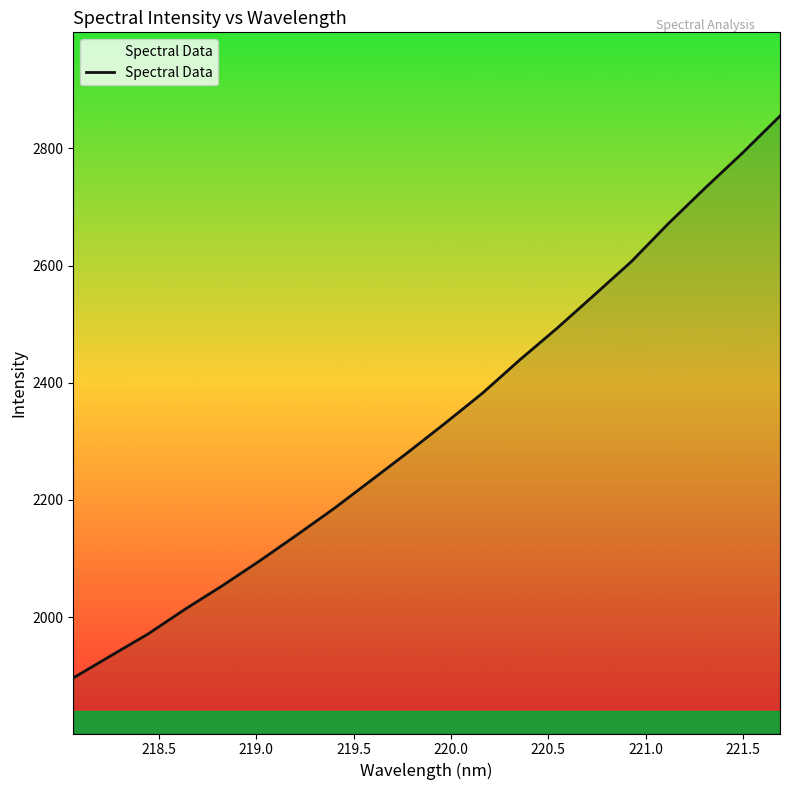

Does the chart have visible grid lines?

No